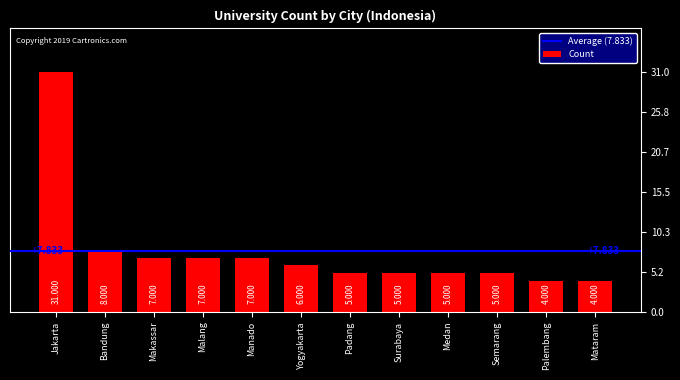

At which label does the data first exceed 6?

Jakarta